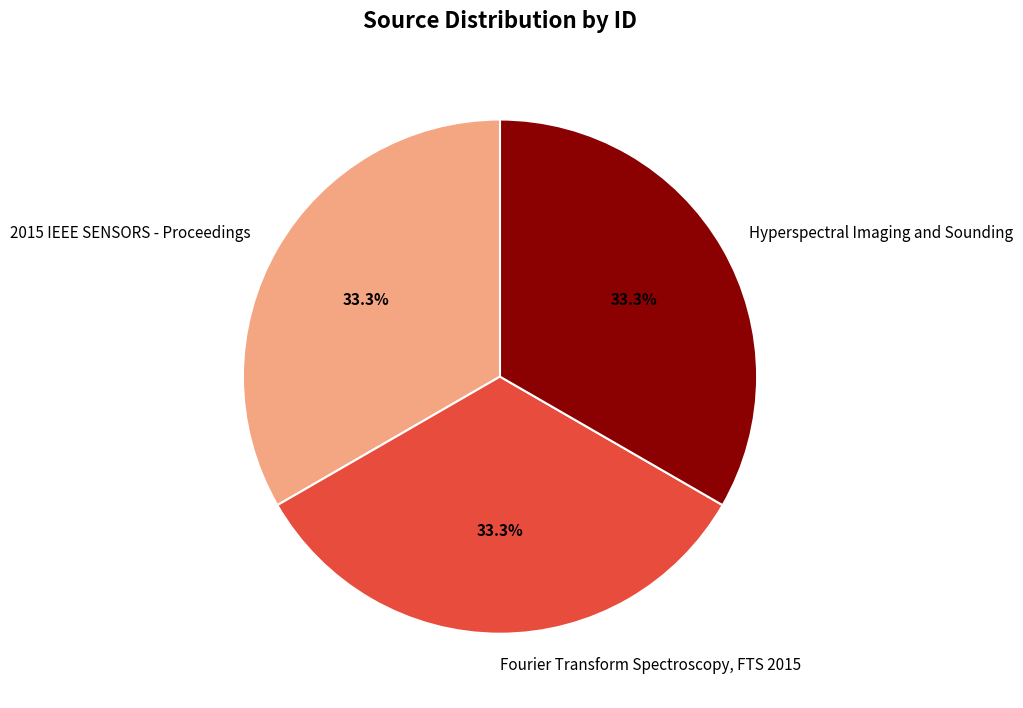

Approximately how many times larger is the value at 2015 IEEE SENSORS - Proceedings compared to Hyperspectral Imaging and Sounding?

1.0